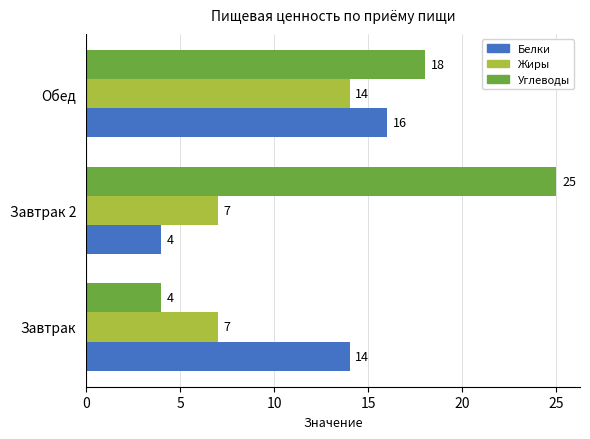

Which series has the largest range (max minus min)?

Углеводы